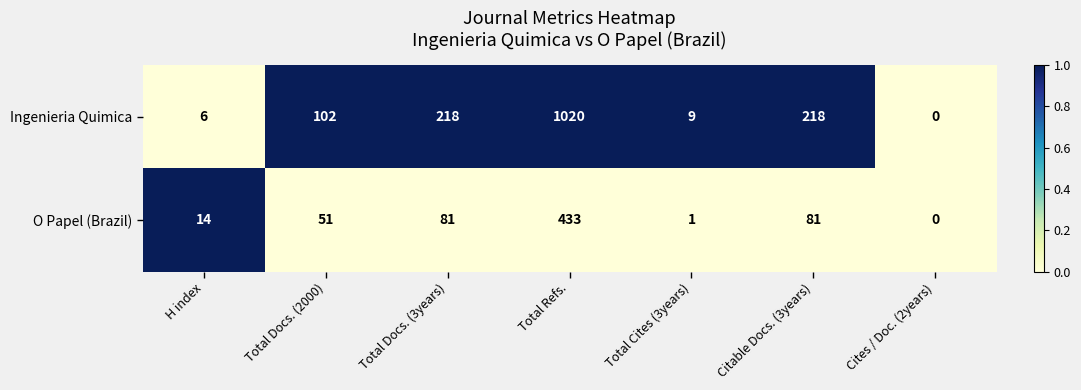

Which series has the largest total across all categories?

Ingenieria Quimica